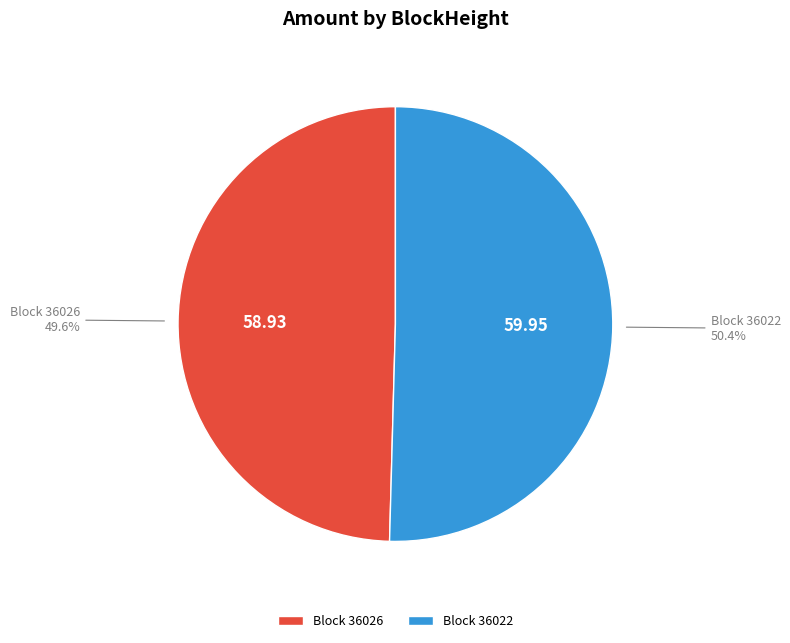

Count the number of slices in the pie.

2